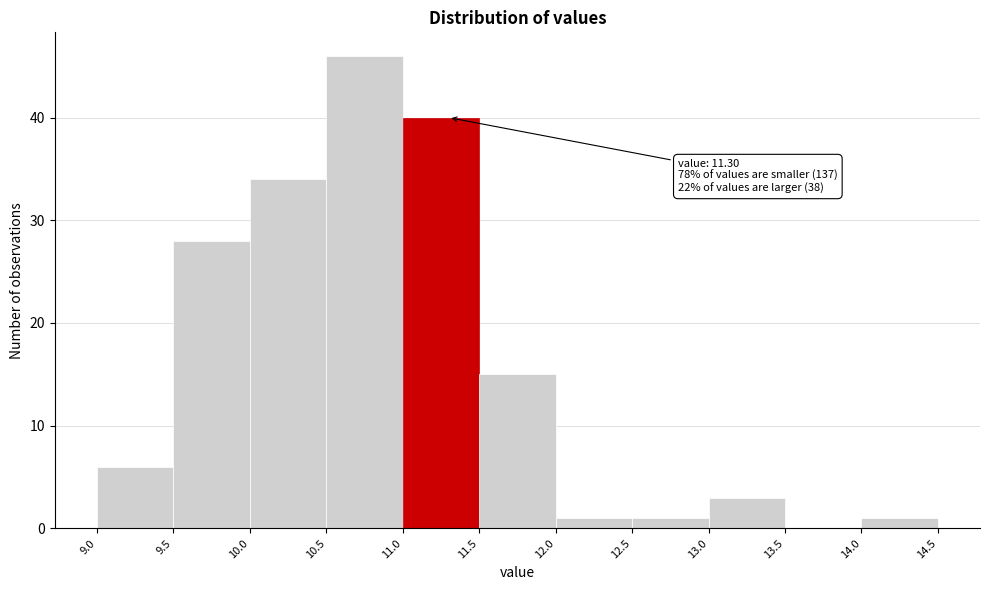

Over which range of the x-axis is the bar tallest?

10.5 to 11.0